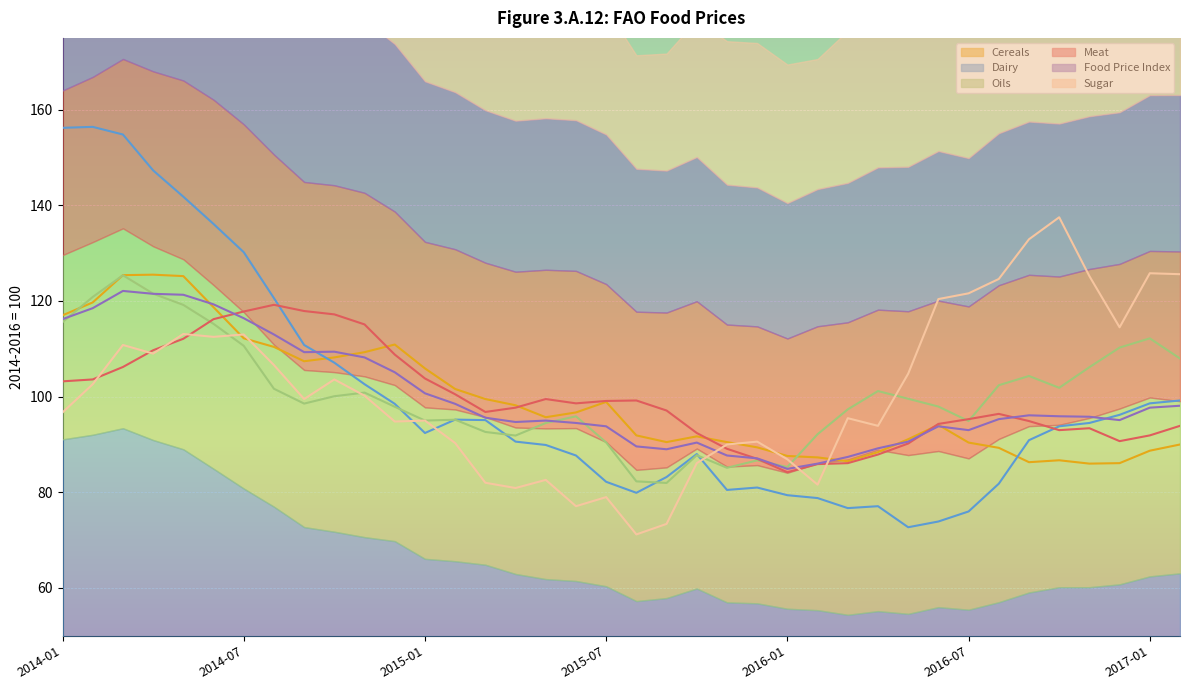

Reading left to right, transcribe all the data shown in this chart.

Cereals: 2014-01=117.0	2014-02=119.7	2014-03=125.4	2014-04=125.5	2014-05=125.2	2014-06=118.7	2014-07=112.2	2014-08=110.4	2014-09=107.4	2014-10=108.2	2014-11=109.3	2014-12=110.9	2015-01=105.9	2015-02=101.6	2015-03=99.5	2015-04=98.2	2015-05=95.7	2015-06=96.7	2015-07=98.9	2015-08=91.9	2015-09=90.5	2015-10=91.7	2015-11=90.5	2015-12=89.4	2016-01=87.6	2016-02=87.3	2016-03=86.5	2016-04=88.4	2016-05=91.1	2016-06=94.1	2016-07=90.4	2016-08=89.3	2016-09=86.3	2016-10=86.7	2016-11=86.0	2016-12=86.1	2017-01=88.7	2017-02=90.0
Dairy: 2014-01=156.2	2014-02=156.4	2014-03=154.8	2014-04=147.3	2014-05=141.8	2014-06=136.1	2014-07=130.2	2014-08=120.6	2014-09=110.8	2014-10=107.1	2014-11=102.6	2014-12=98.5	2015-01=92.4	2015-02=95.2	2015-03=95.1	2015-04=90.6	2015-05=89.9	2015-06=87.7	2015-07=82.2	2015-08=79.9	2015-09=83.2	2015-10=88.0	2015-11=80.5	2015-12=81.0	2016-01=79.4	2016-02=78.8	2016-03=76.7	2016-04=77.1	2016-05=72.7	2016-06=73.9	2016-07=76.0	2016-08=81.8	2016-09=90.9	2016-10=93.8	2016-11=94.5	2016-12=96.2	2017-01=98.6	2017-02=99.2
Oils: 2014-01=115.6	2014-02=120.8	2014-03=125.4	2014-04=121.5	2014-05=119.2	2014-06=115.2	2014-07=110.6	2014-08=101.7	2014-09=98.5	2014-10=100.1	2014-11=100.8	2014-12=97.9	2015-01=95.0	2015-02=95.2	2015-03=92.6	2015-04=91.9	2015-05=94.5	2015-06=95.9	2015-07=90.4	2015-08=82.3	2015-09=82.0	2015-10=87.8	2015-11=85.1	2015-12=86.7	2016-01=85.3	2016-02=92.2	2016-03=97.3	2016-04=101.2	2016-05=99.6	2016-06=97.9	2016-07=94.9	2016-08=102.4	2016-09=104.3	2016-10=101.8	2016-11=106.2	2016-12=110.3	2017-01=112.2	2017-02=108.0
Meat: 2014-01=103.2	2014-02=103.6	2014-03=106.2	2014-04=109.7	2014-05=112.1	2014-06=116.2	2014-07=117.8	2014-08=119.2	2014-09=117.9	2014-10=117.2	2014-11=115.1	2014-12=108.8	2015-01=103.8	2015-02=100.5	2015-03=96.8	2015-04=97.7	2015-05=99.5	2015-06=98.6	2015-07=99.1	2015-08=99.2	2015-09=97.1	2015-10=92.4	2015-11=89.1	2015-12=87.0	2016-01=84.2	2016-02=85.9	2016-03=86.1	2016-04=87.9	2016-05=90.2	2016-06=94.3	2016-07=95.3	2016-08=96.4	2016-09=94.9	2016-10=93.0	2016-11=93.4	2016-12=90.7	2017-01=91.9	2017-02=93.9
Food Price Index: 2014-01=116.2	2014-02=118.5	2014-03=122.1	2014-04=121.5	2014-05=121.3	2014-06=119.3	2014-07=116.4	2014-08=113.0	2014-09=109.3	2014-10=109.4	2014-11=108.2	2014-12=105.1	2015-01=100.7	2015-02=98.5	2015-03=95.6	2015-04=94.7	2015-05=95.0	2015-06=94.5	2015-07=93.8	2015-08=89.6	2015-09=89.0	2015-10=90.4	2015-11=87.7	2015-12=87.1	2016-01=84.9	2016-02=86.0	2016-03=87.4	2016-04=89.2	2016-05=90.6	2016-06=93.8	2016-07=93.0	2016-08=95.3	2016-09=96.1	2016-10=95.9	2016-11=95.8	2016-12=95.1	2017-01=97.7	2017-02=98.1
Sugar: 2014-01=96.7	2014-02=102.6	2014-03=110.8	2014-04=109.0	2014-05=113.1	2014-06=112.5	2014-07=113.0	2014-08=106.6	2014-09=99.5	2014-10=103.6	2014-11=100.2	2014-12=94.8	2015-01=95.0	2015-02=90.3	2015-03=82.0	2015-04=80.9	2015-05=82.6	2015-06=77.1	2015-07=79.0	2015-08=71.2	2015-09=73.4	2015-10=86.1	2015-11=90.0	2015-12=90.6	2016-01=86.9	2016-02=81.6	2016-03=95.5	2016-04=93.9	2016-05=104.8	2016-06=120.4	2016-07=121.6	2016-08=124.6	2016-09=132.9	2016-10=137.5	2016-11=125.2	2016-12=114.5	2017-01=125.8	2017-02=125.6